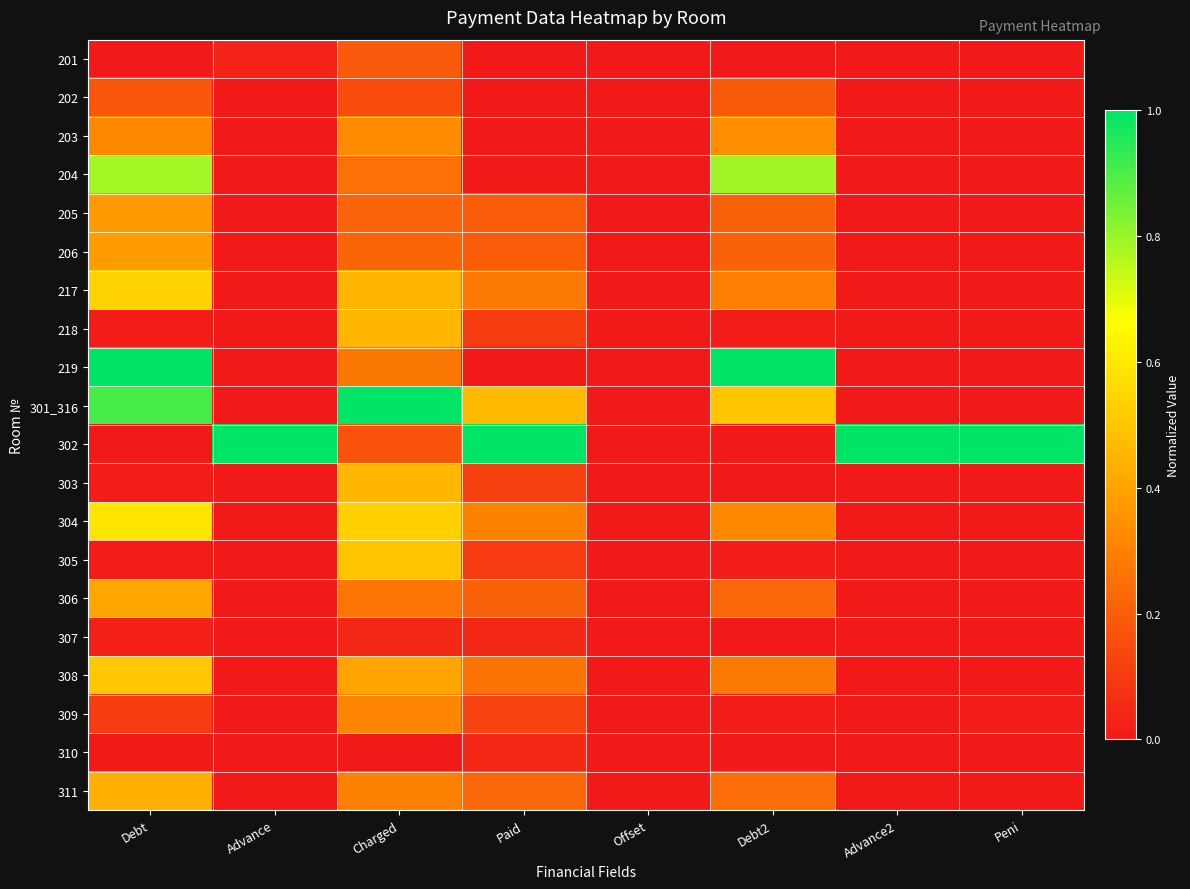

Count the number of data series in this chart.

20